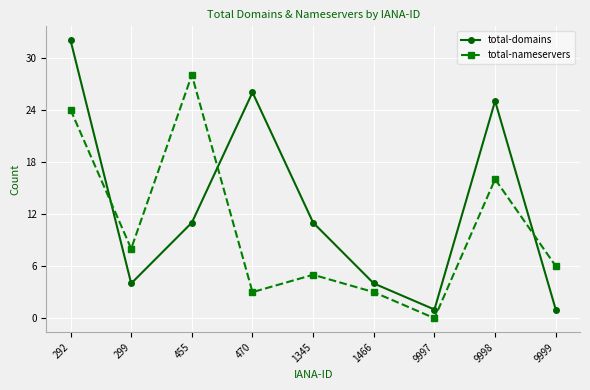

Reading left to right, list all the values displayed in this chart.

total-domains: 32	4	11	26	11	4	1	25	1
total-nameservers: 24	8	28	3	5	3	0	16	6